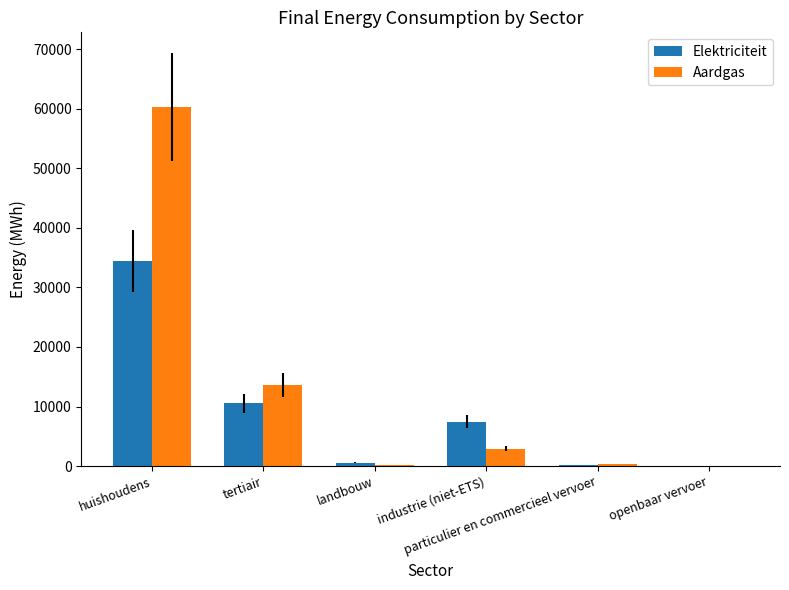

What is the total value across all series at landbouw?

746.1